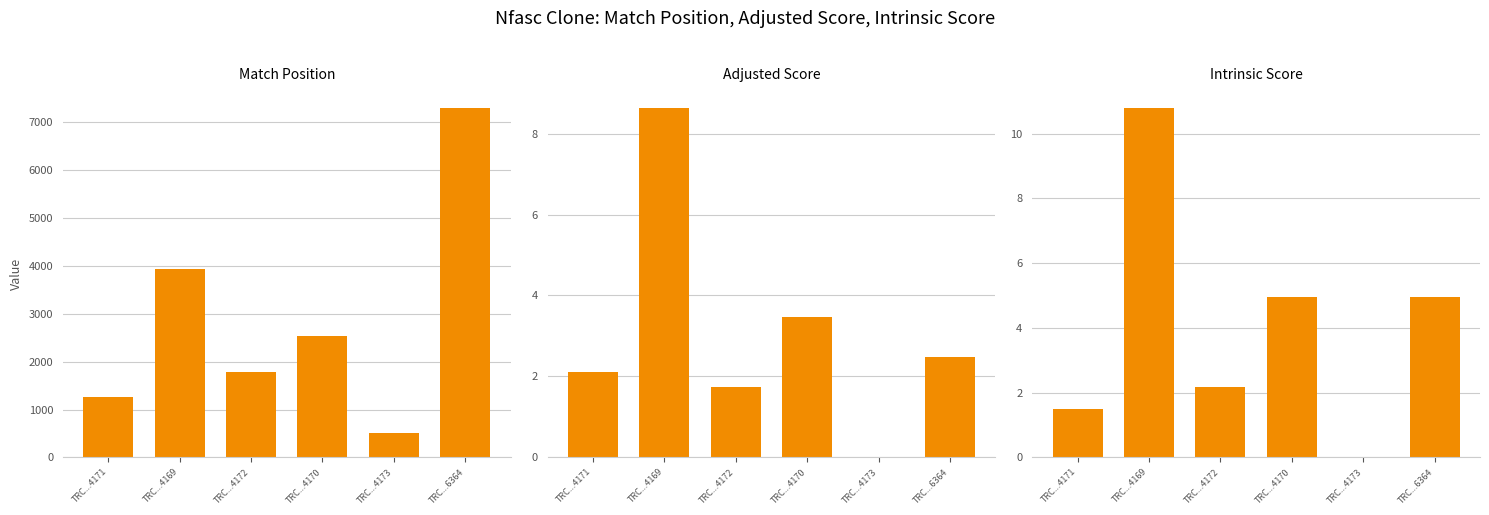

What position from the left is TRC...4173?

5